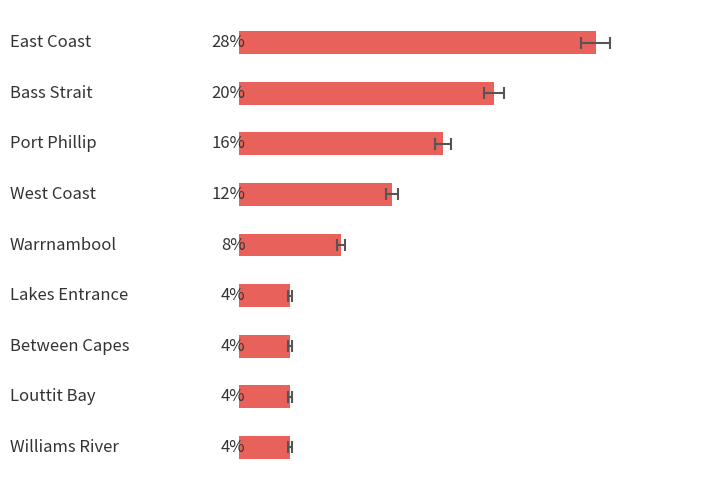

What is the maximum value shown in the chart?

28.0